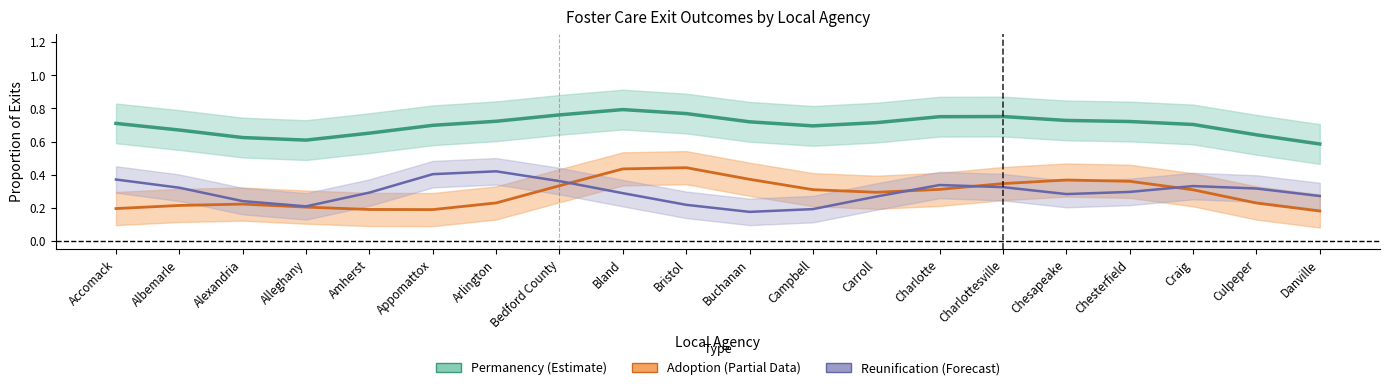

True or false: Reunification (Forecast) has a value of 0.2 at Buchanan.

True